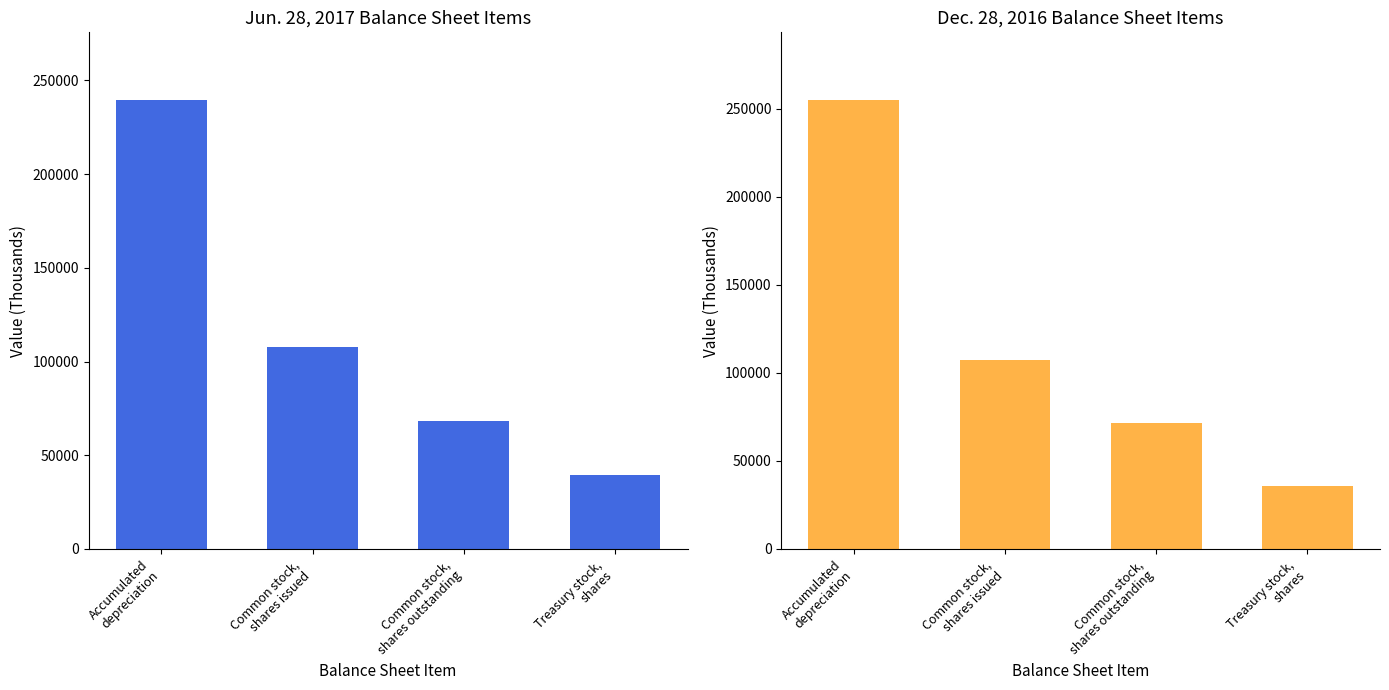

Reading left to right, extract all data points from this chart.

Jun. 28, 2017: Accumulated
depreciation=239689	Common stock,
shares issued=107540	Common stock,
shares outstanding=68183	Treasury stock,
shares=39357
Dec. 28, 2016: Accumulated
depreciation=255185	Common stock,
shares issued=107115	Common stock,
shares outstanding=71358	Treasury stock,
shares=35757